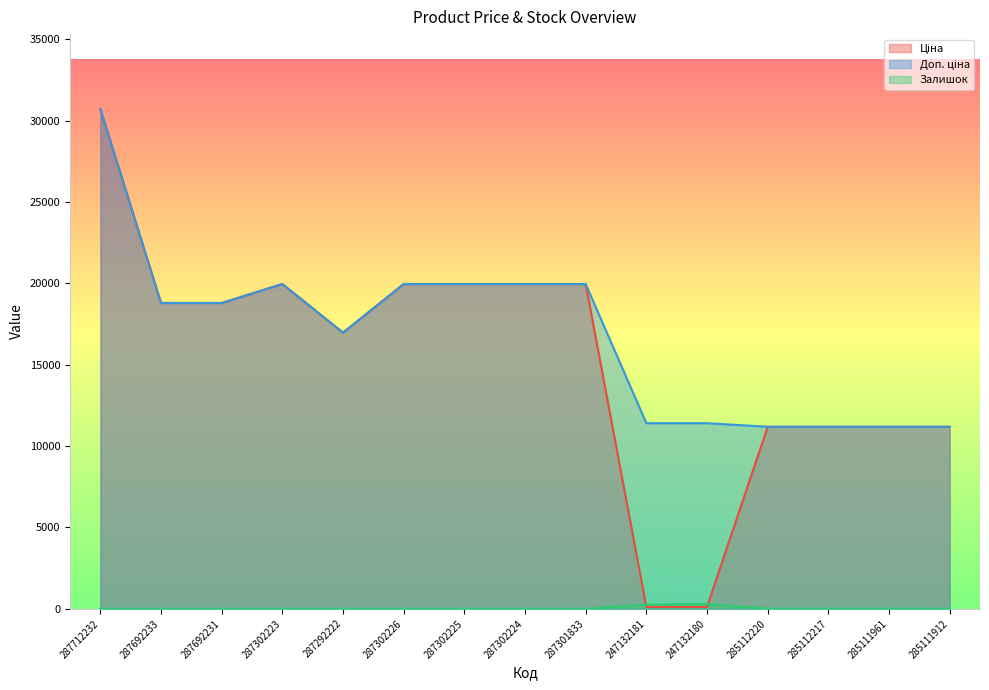

Between 287301833 and 287292222, which is larger?

287301833